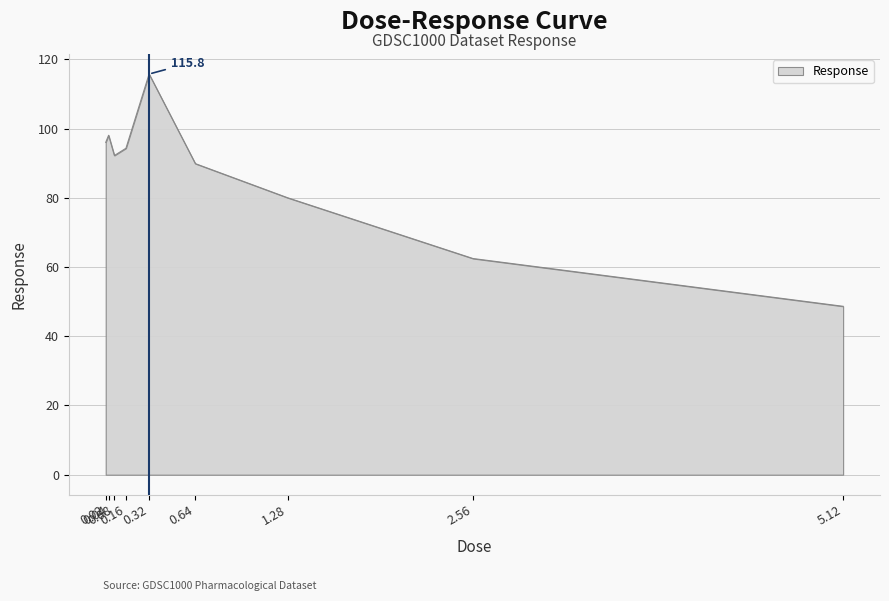

What is the smallest value displayed?

48.6